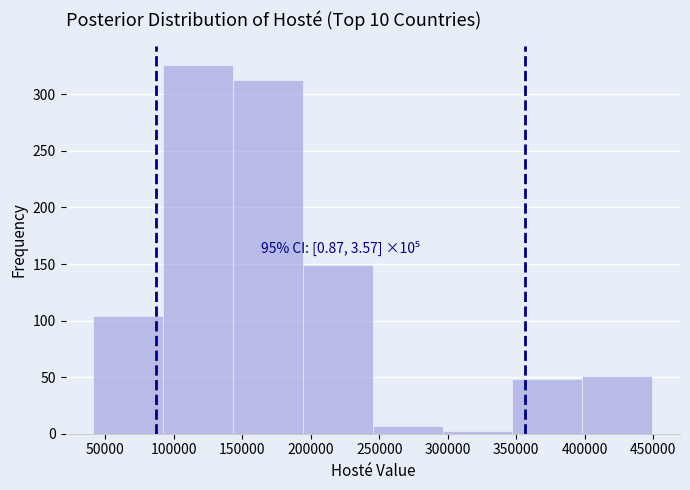

Over which range of the x-axis is the bar tallest?

90000 to 145000